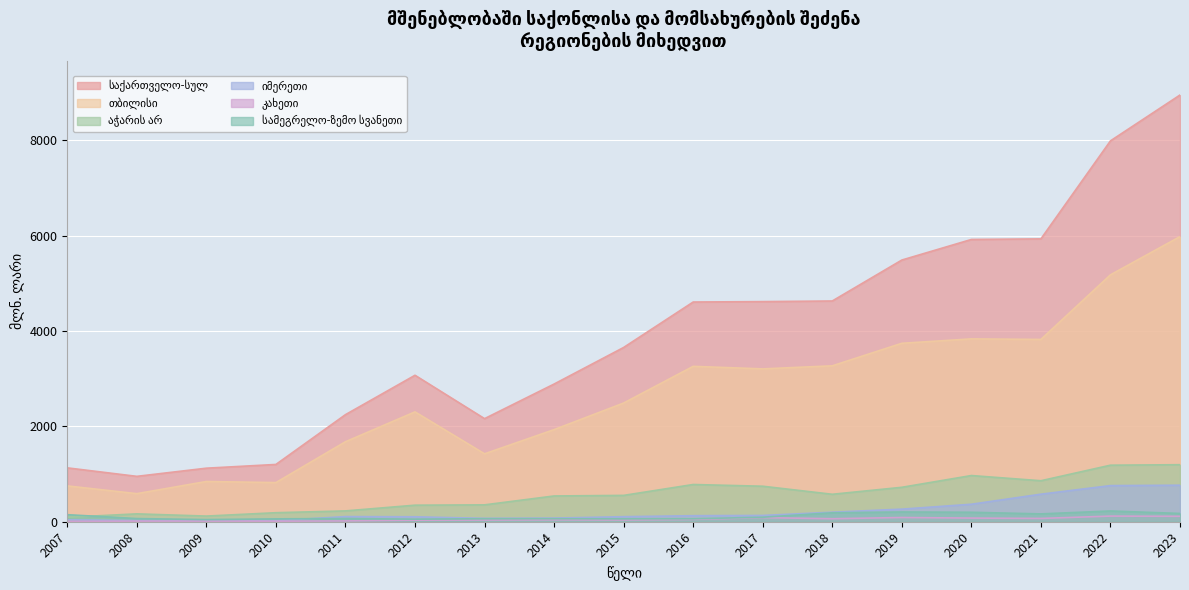

The კახეთი series shows 18.7 at 2009. True or false?

False